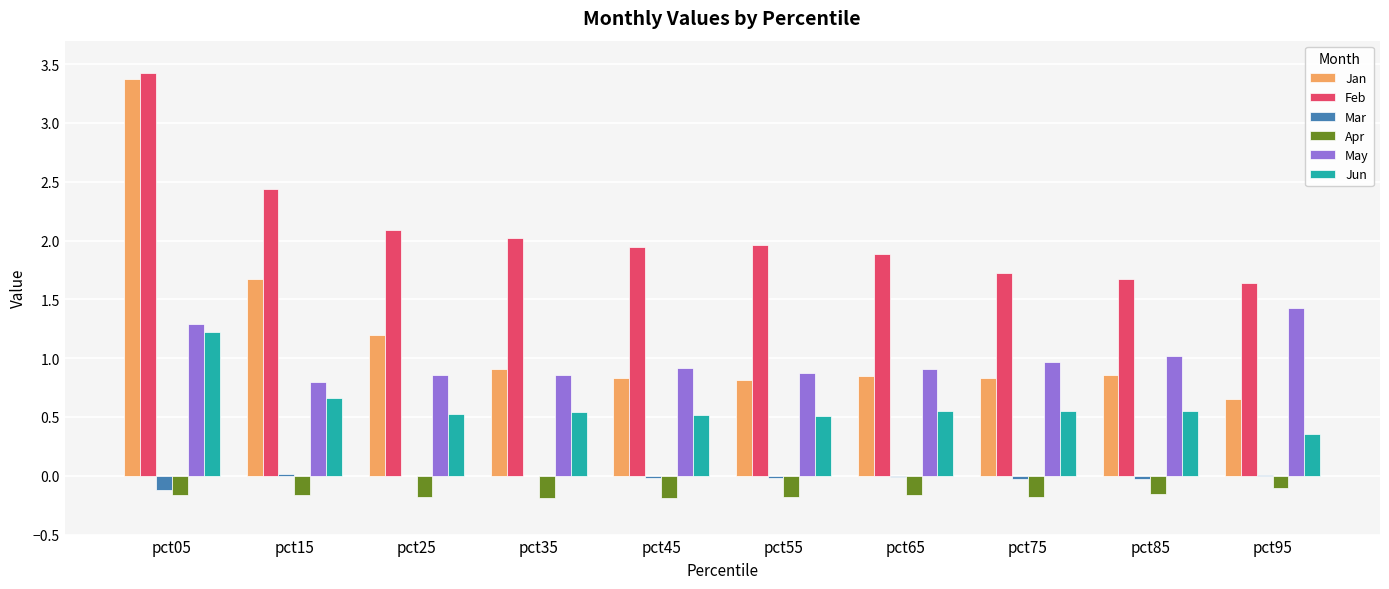

What is the sum of the Jan values at pct45 and pct35?

1.7